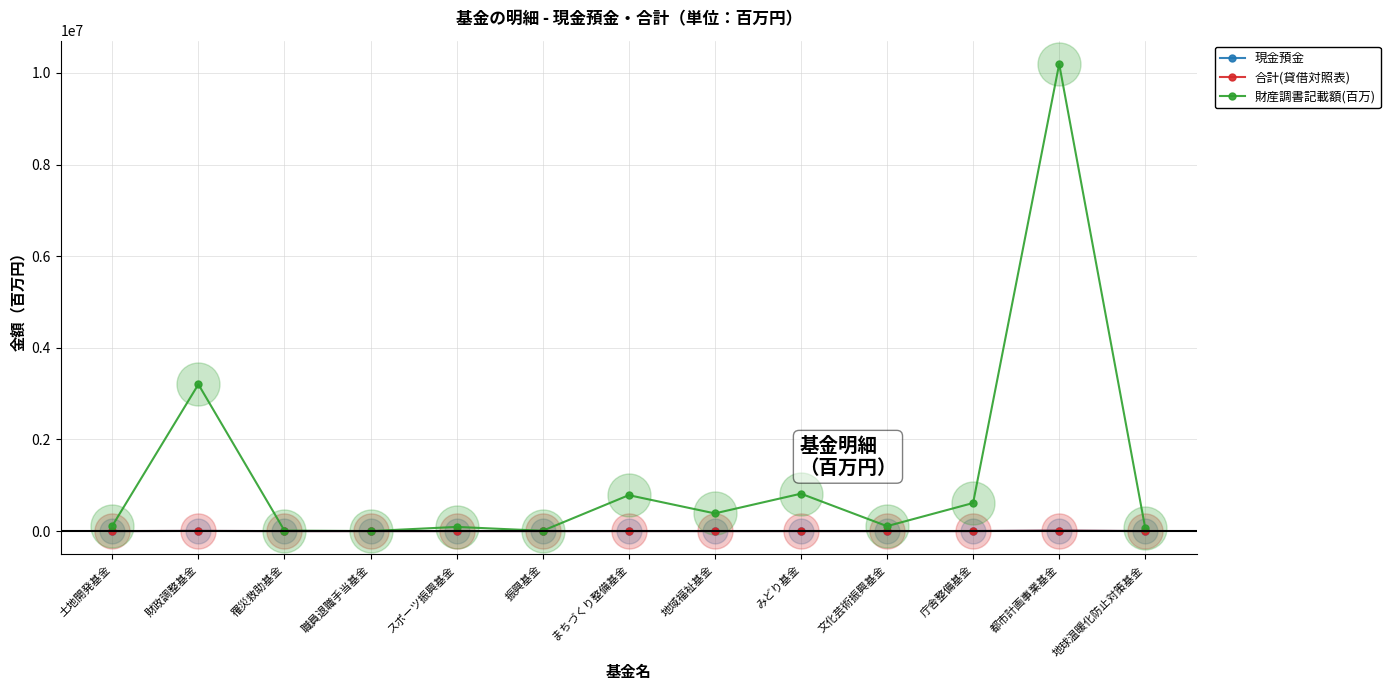

Is the value of 現金預金 at 都市計画事業基金 greater than the value of 財産調書記載額(百万) at 財政調整基金?

No